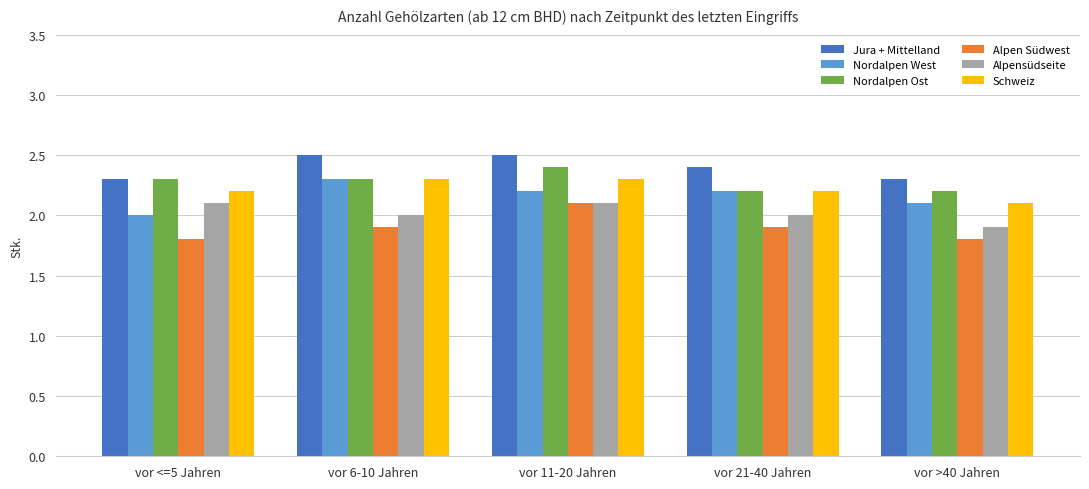

What is the difference between the Alpensüdseite values at vor 21-40 Jahren and vor <=5 Jahren?

0.1